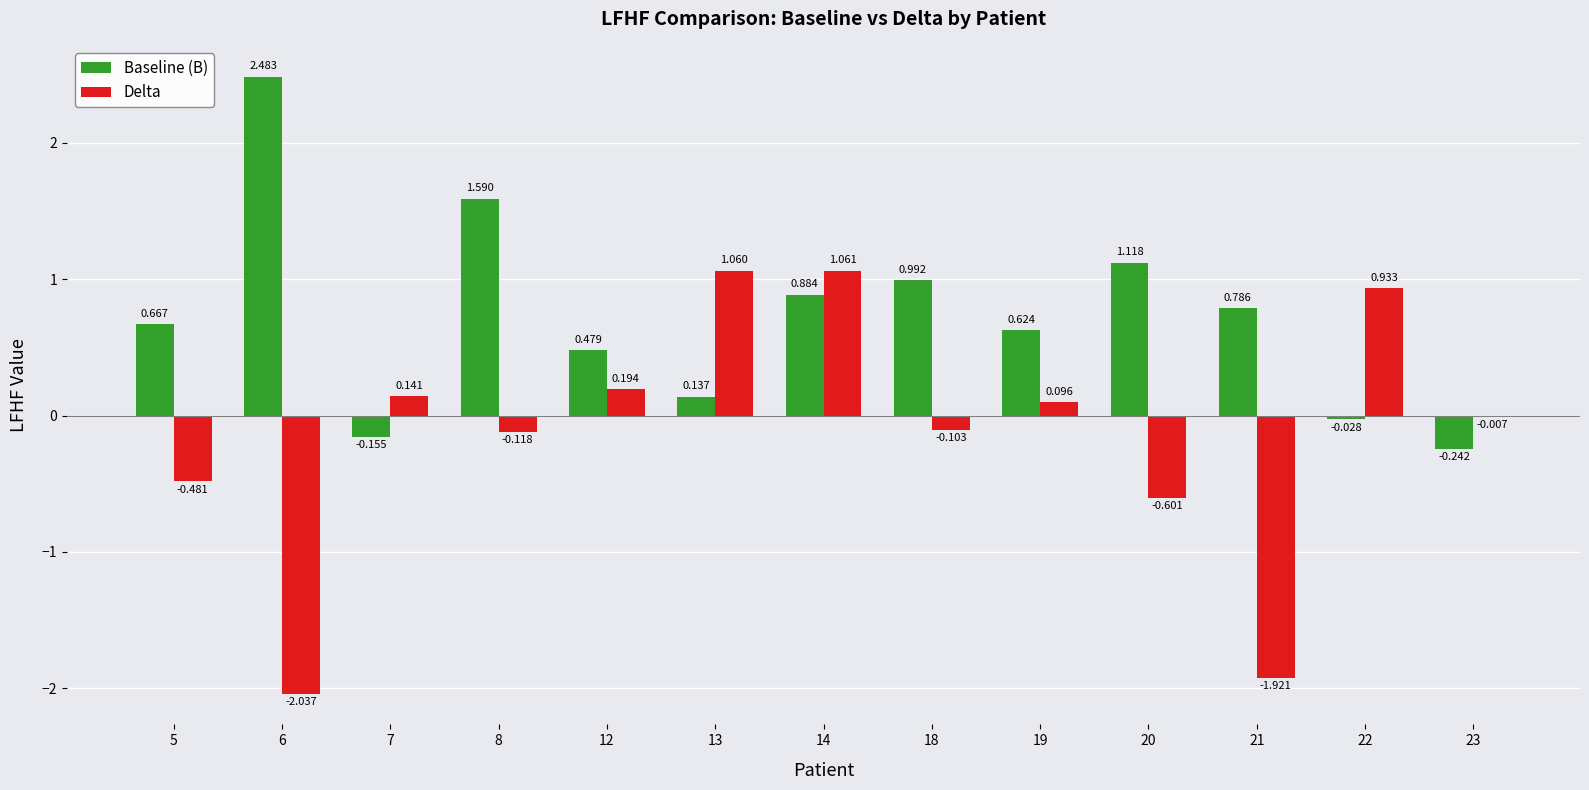

At which label is Delta closest to 0?

23